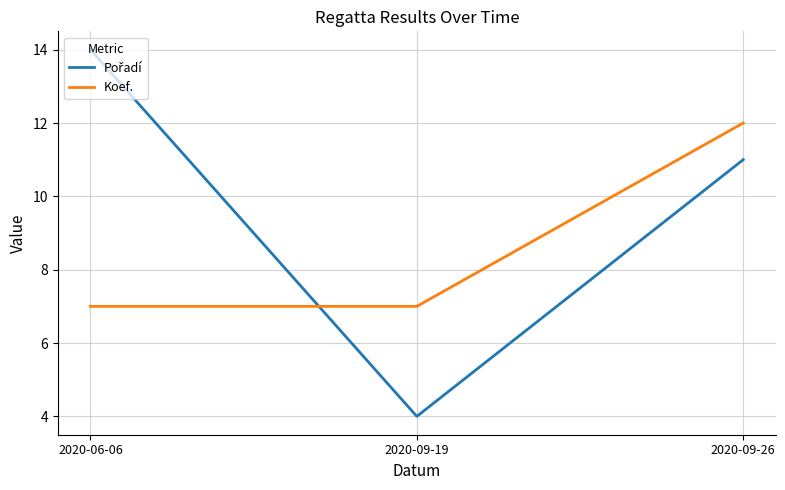

What position from the right is 2020-09-19?

2